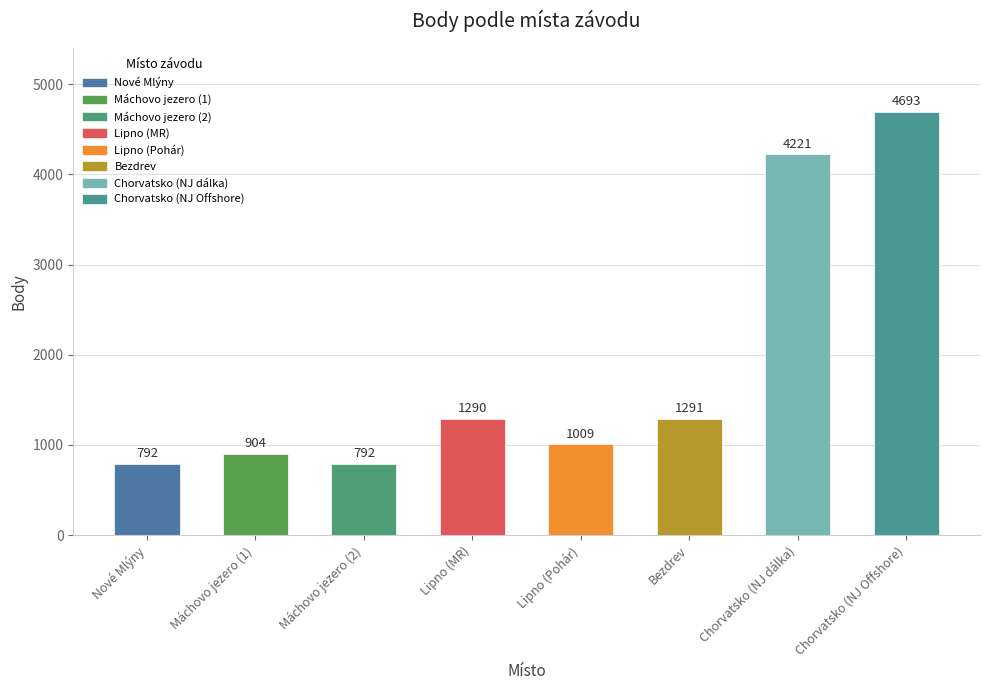

Which has a higher value, Lipno or Chorvatsko?

Chorvatsko